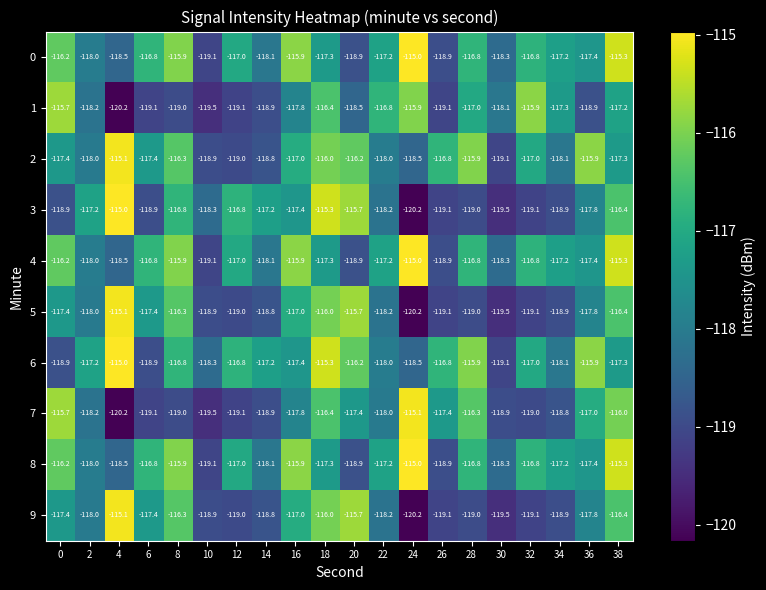

At which category is the sum across all series the highest?

38